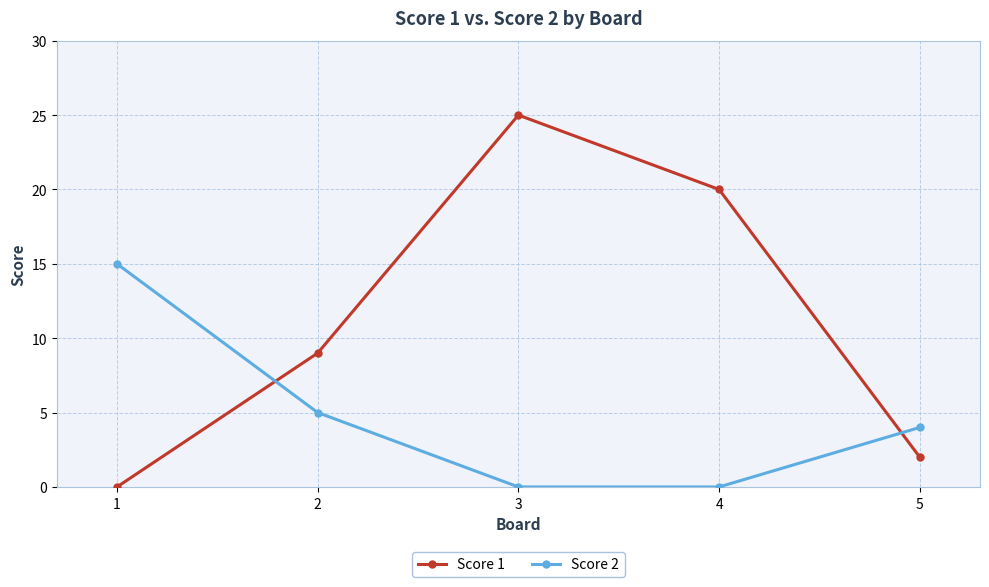

Reading left to right, transcribe all the data shown in this chart.

Score 1: 0	9	25	20	2
Score 2: 15	5	0	0	4